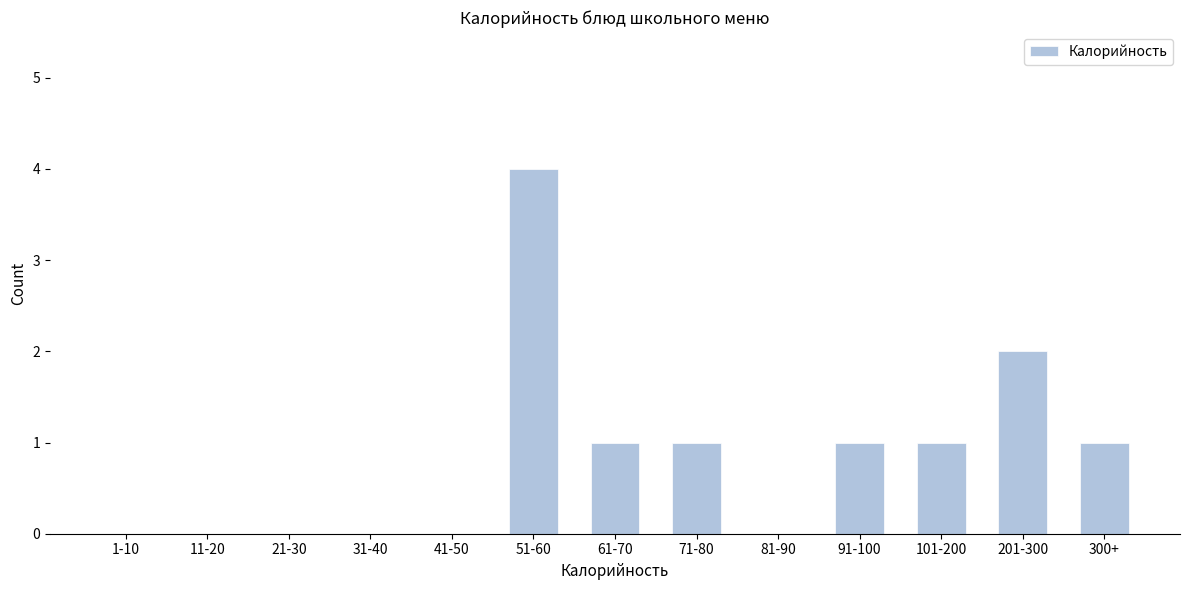

Reading left to right, what are all the values shown in this chart?

1-10=0	11-20=0	21-30=0	31-40=0	41-50=0	51-60=4	61-70=1	71-80=1	81-90=0	91-100=1	101-200=1	201-300=2	300+=1